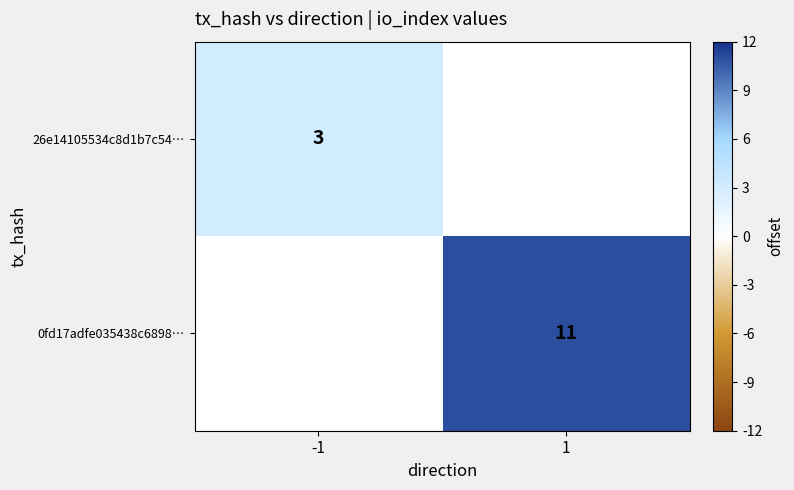

Is it true that 0fd17adfe035438c6898… equals 11 at 1?

True